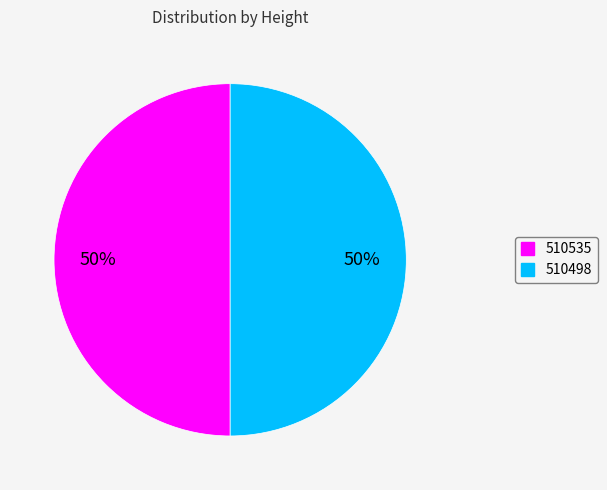

To the nearest percent, what percentage of the pie is 510498?

50%